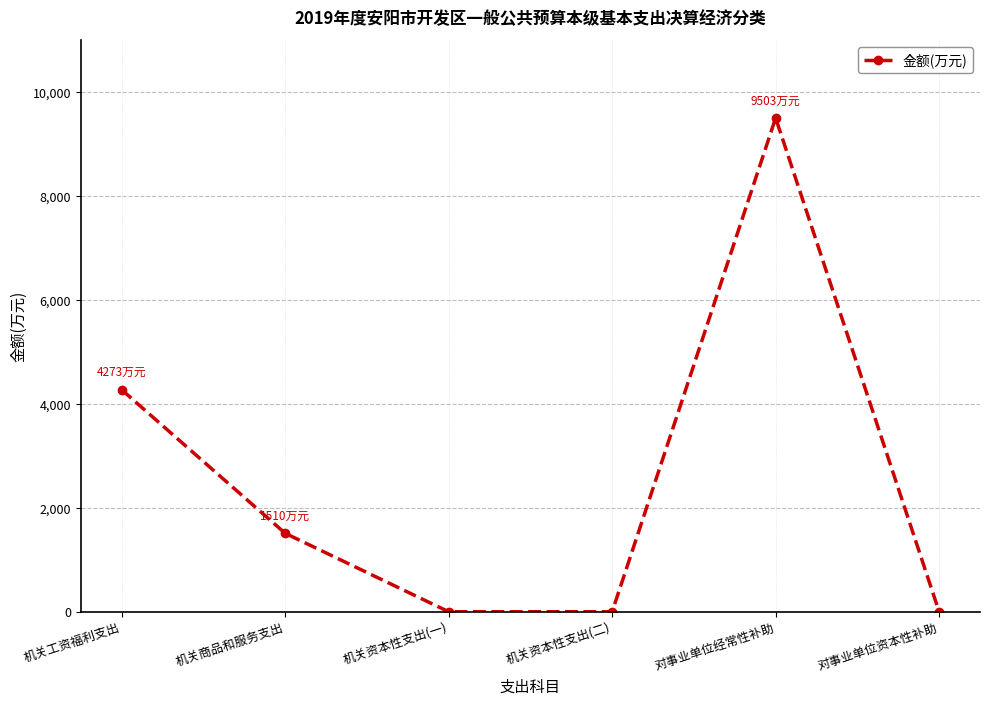

What is the sum of the values at 机关资本性支出(二) and 对事业单位经常性补助?

9503